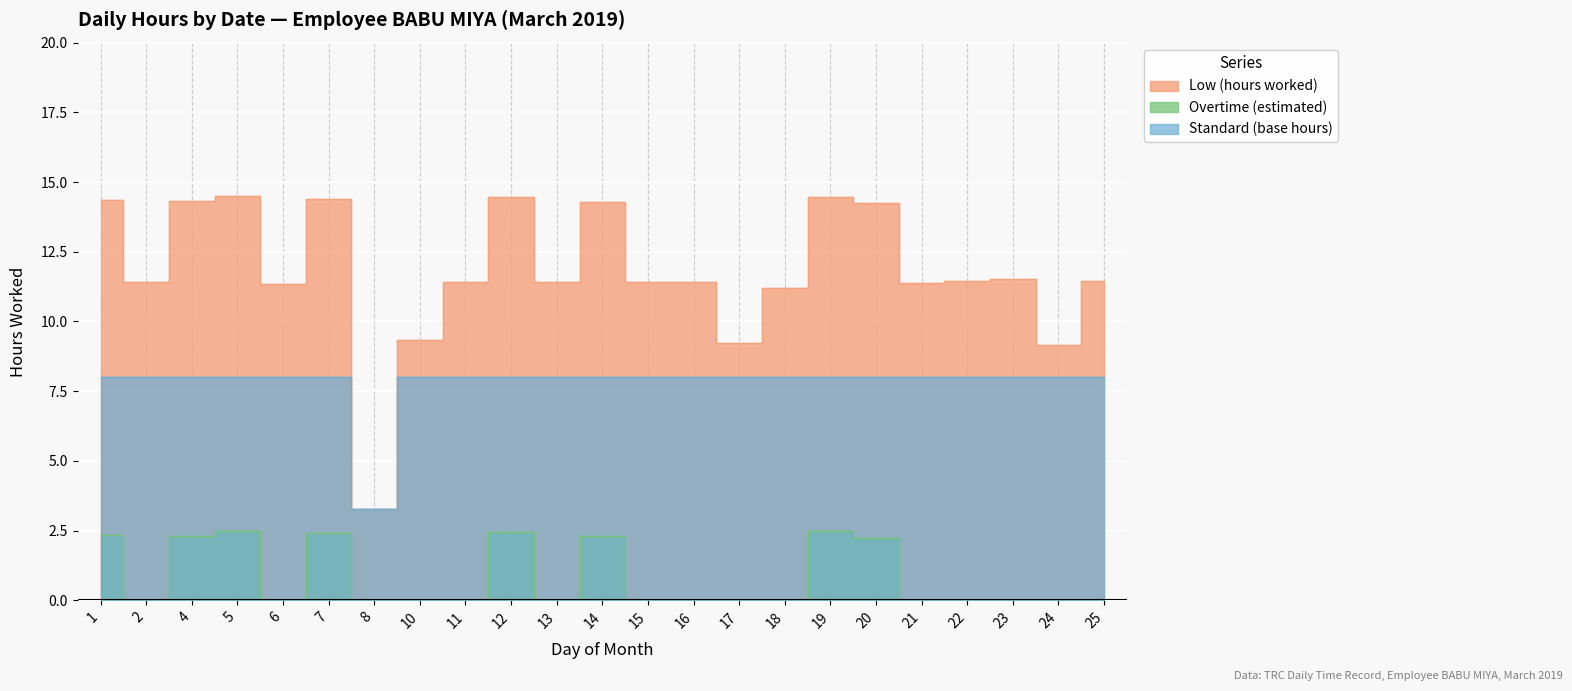

Which has a higher value, 1 or 25?

1